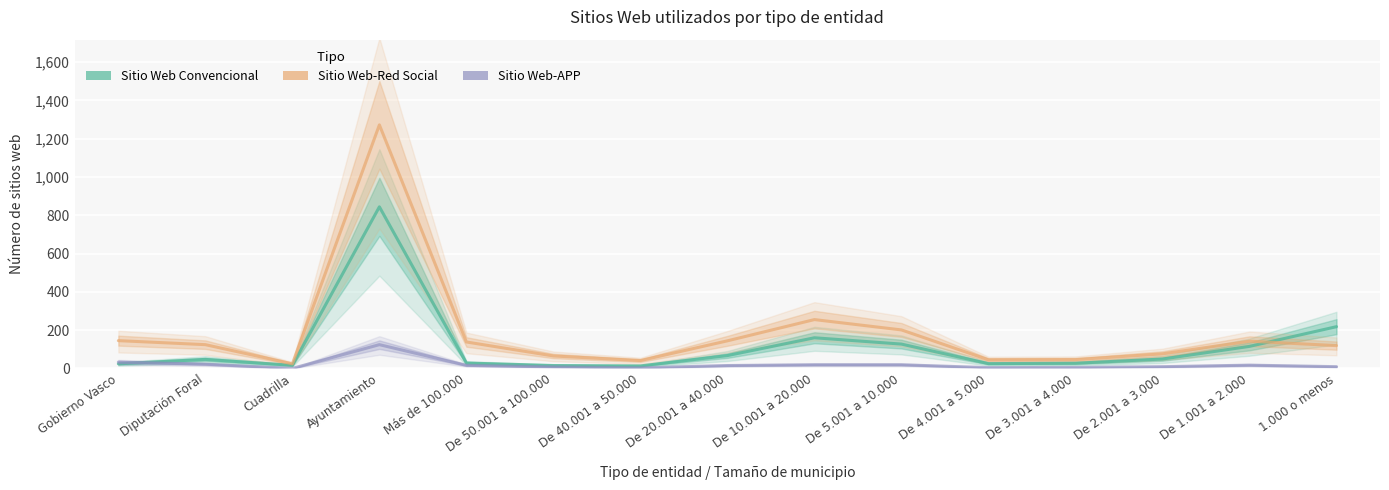

Where is Sitio Web-Red Social nearest to the value 648?

De 10.001 a 20.000